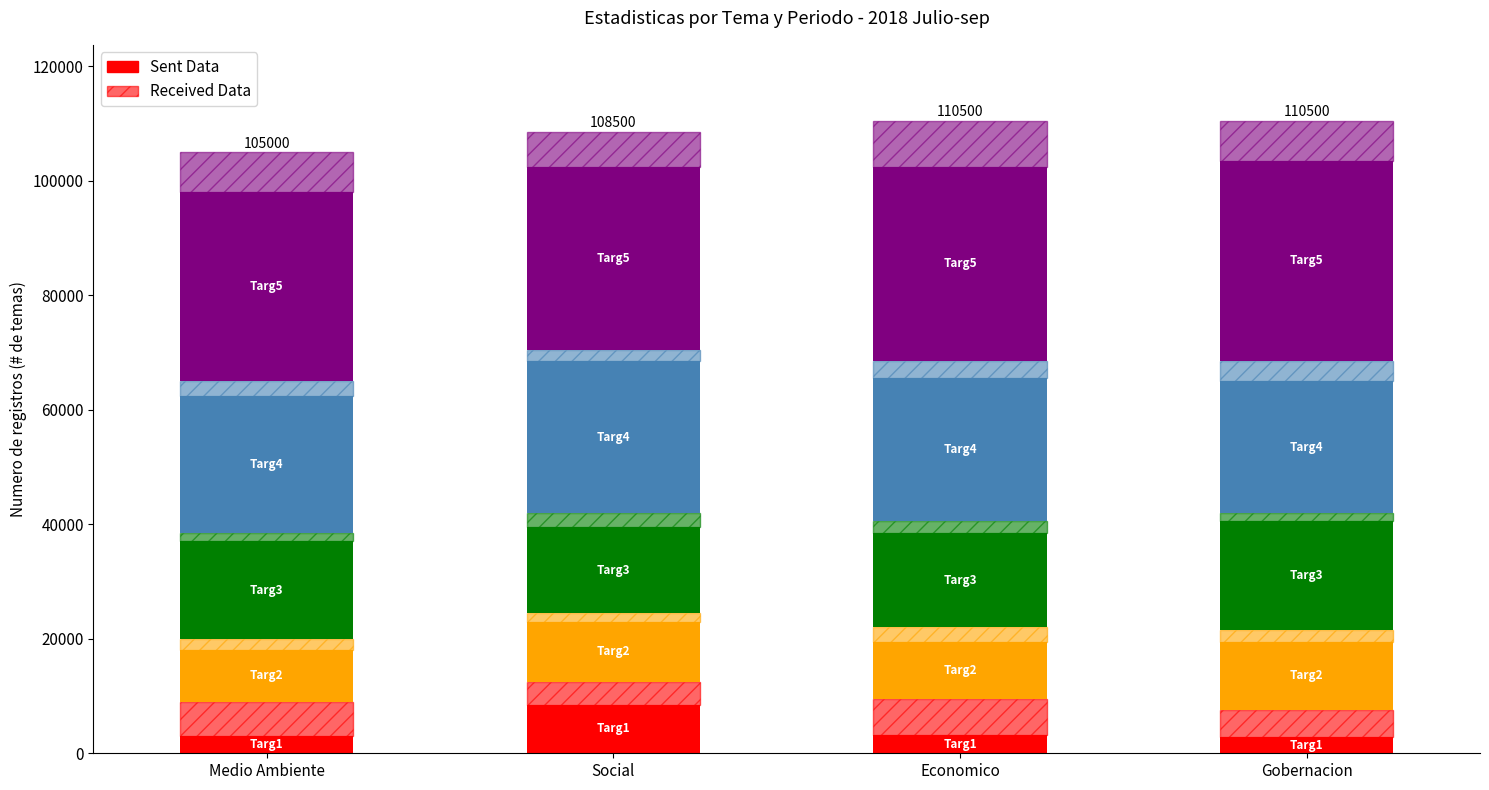

How many data points in Sent Data are above 3200?

1